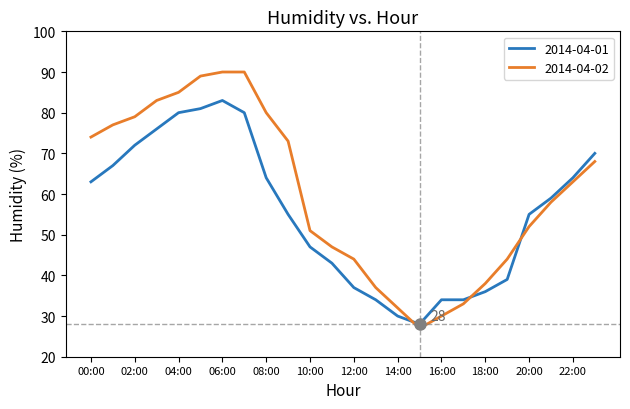

List the series in order of their peak value, highest first.

2014-04-02, 2014-04-01